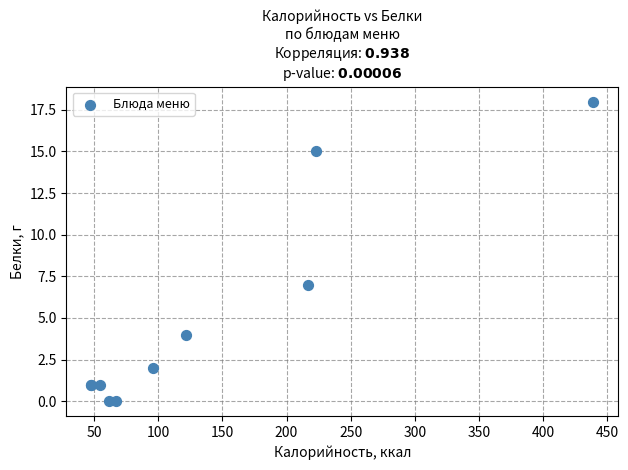

What Y value in the scatter plot is closest to 9?

7